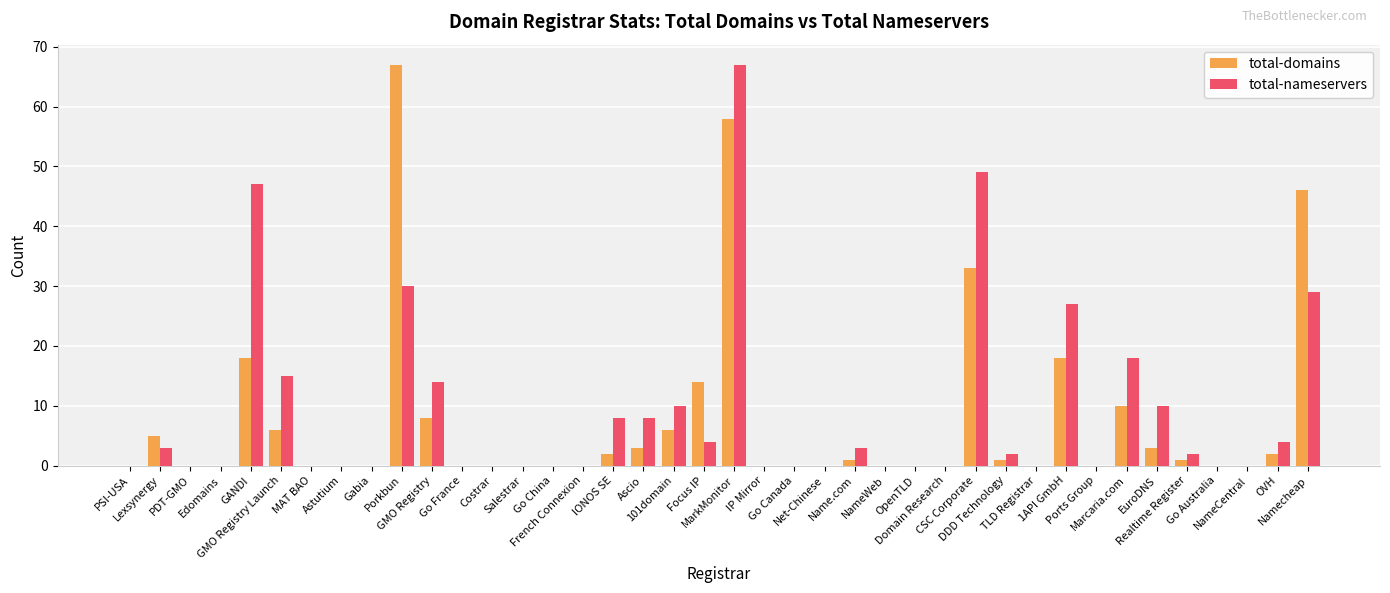

What is the greatest value displayed?

67